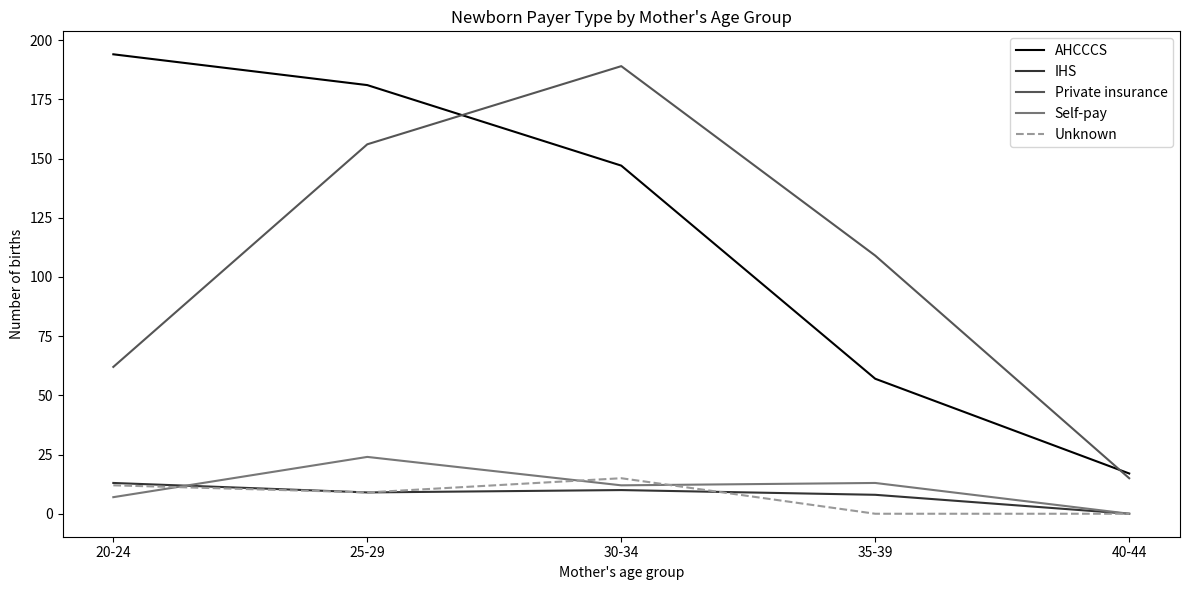

What is the maximum value for Unknown?

15